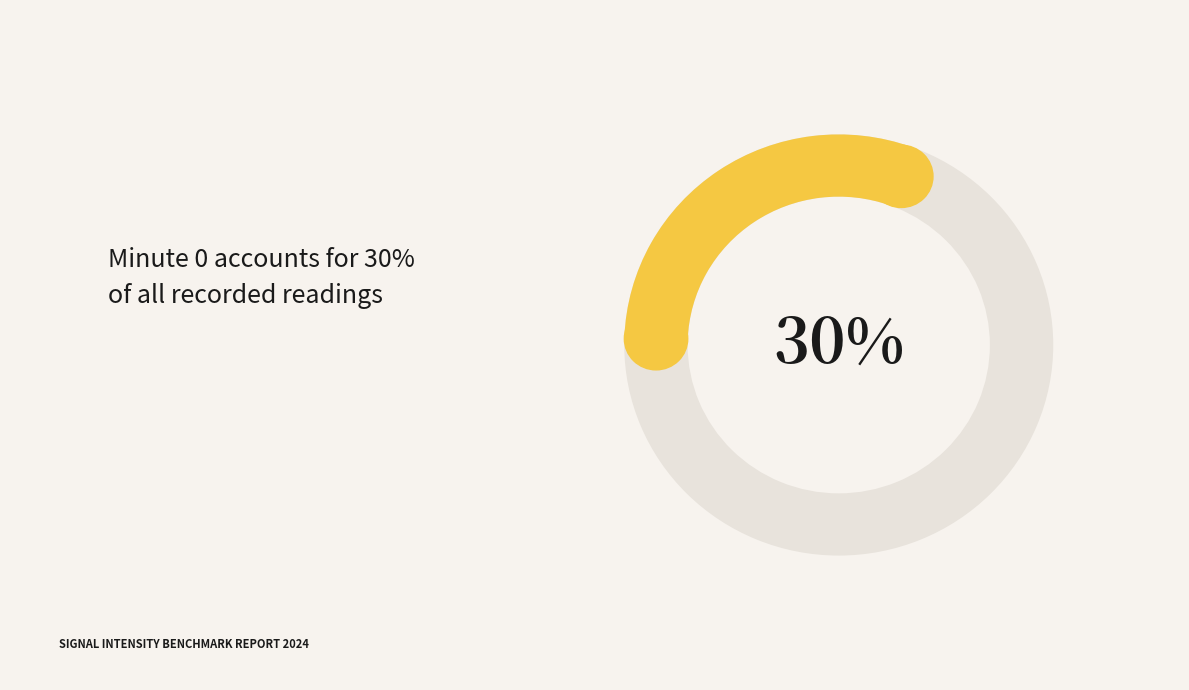

What portion of the pie excludes Minute 2?

70.0%